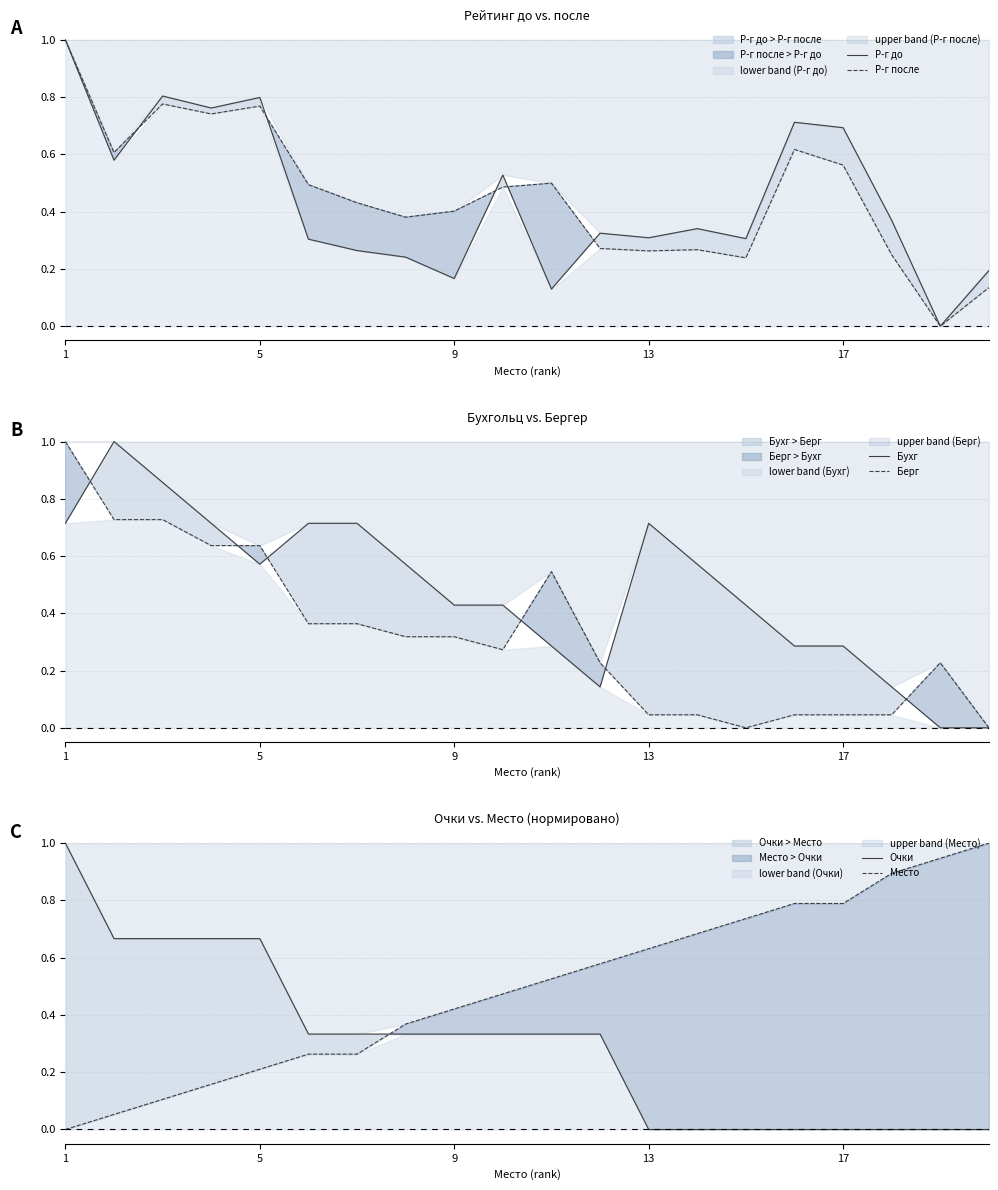

How many lines are shown in the chart?

6